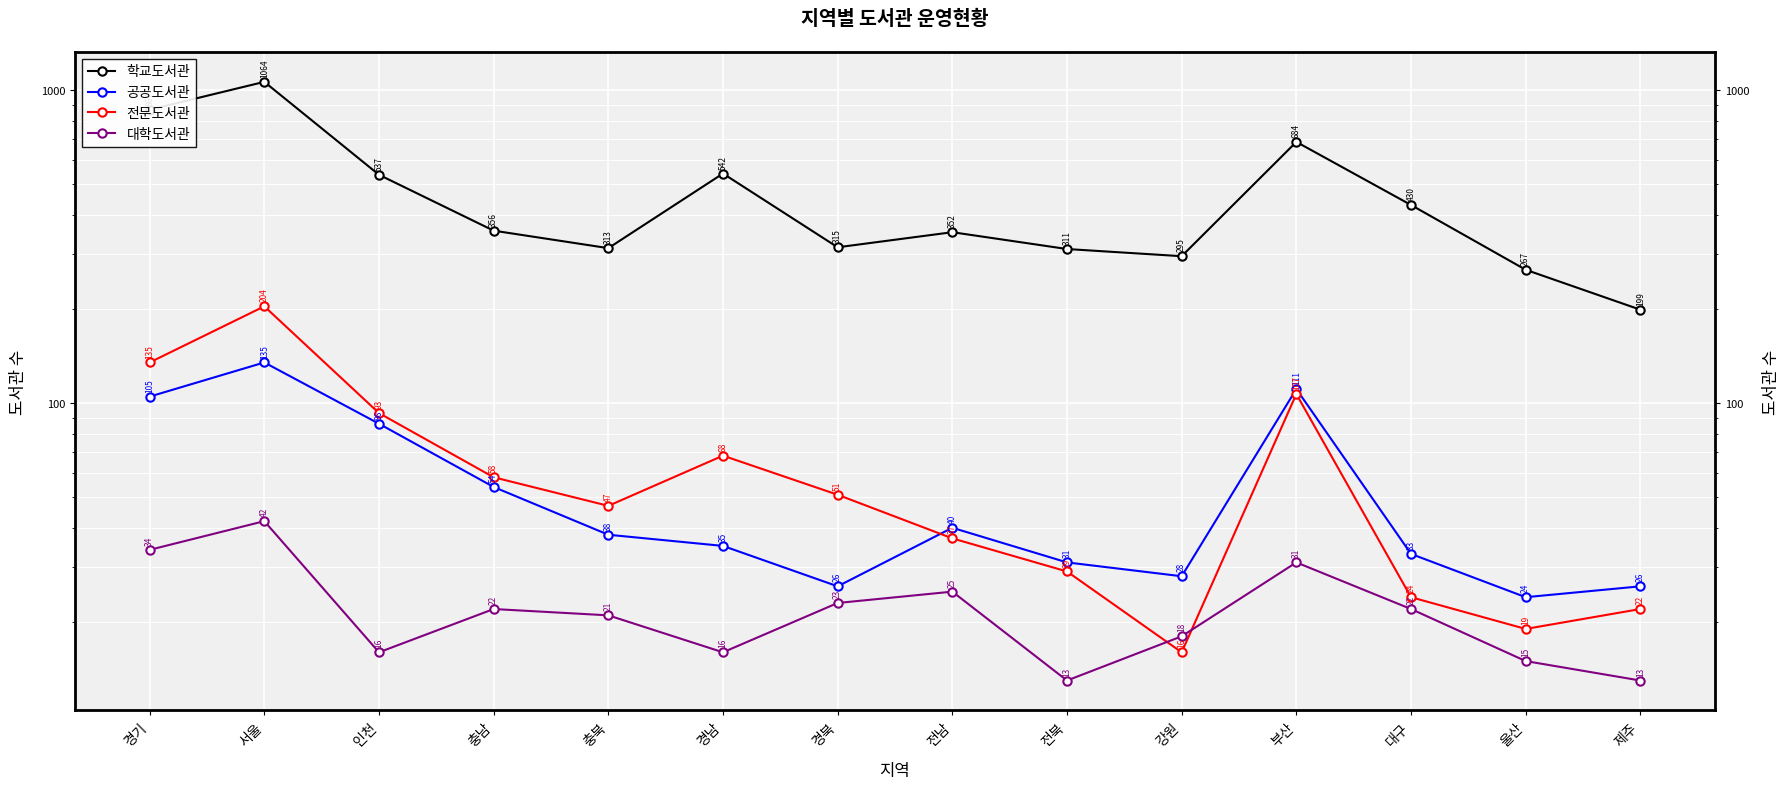

List the labels in order of 대학도서관 value, smallest first.

전북, 제주, 울산, 인천, 경남, 강원, 충북, 충남, 대구, 경북, 전남, 부산, 경기, 서울